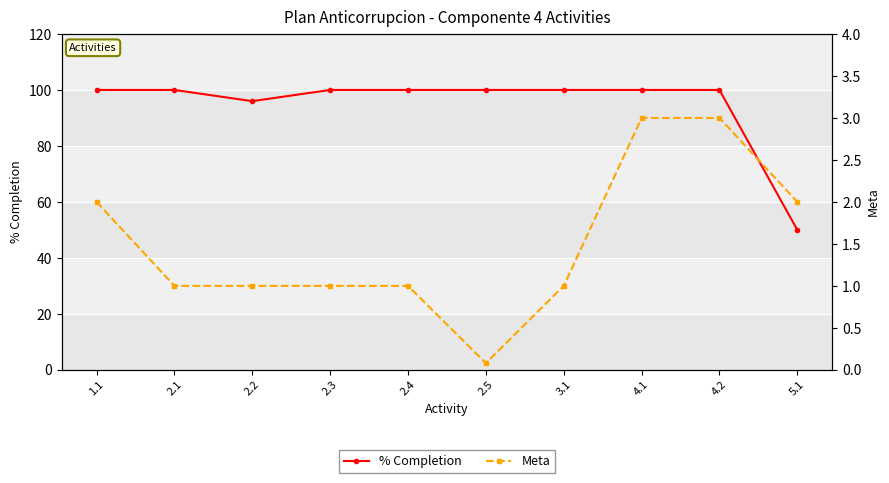

At how many categories does at least one series exceed 89?

9